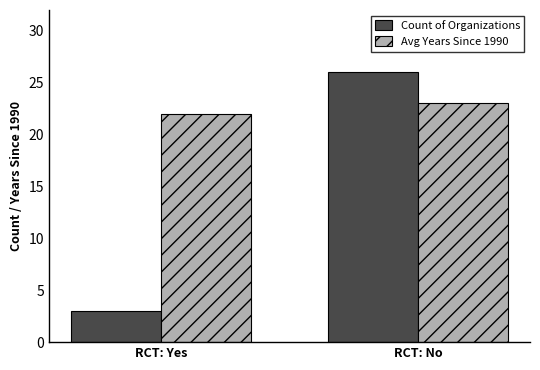

At RCT: No, list the series in order from smallest to largest.

Avg Years Since 1990, Count of Organizations